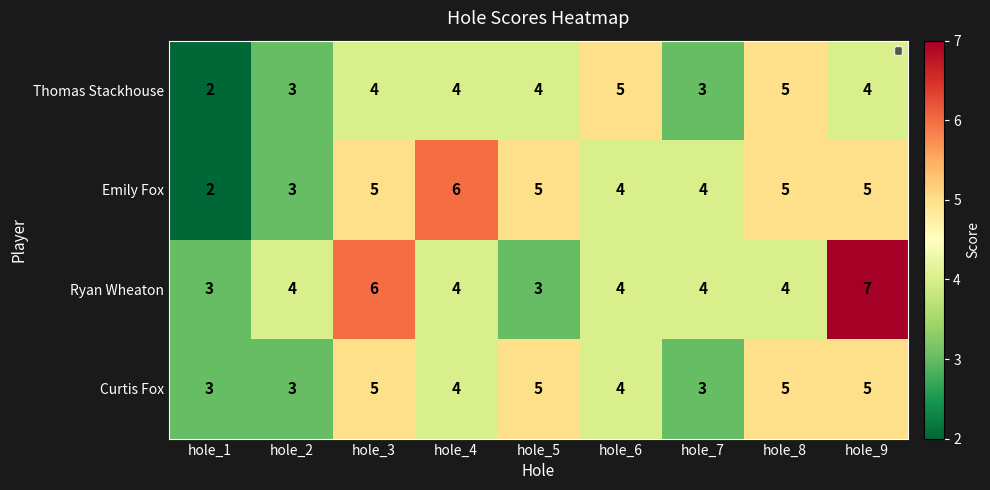

The Ryan Wheaton series shows 4 at hole_6. True or false?

True